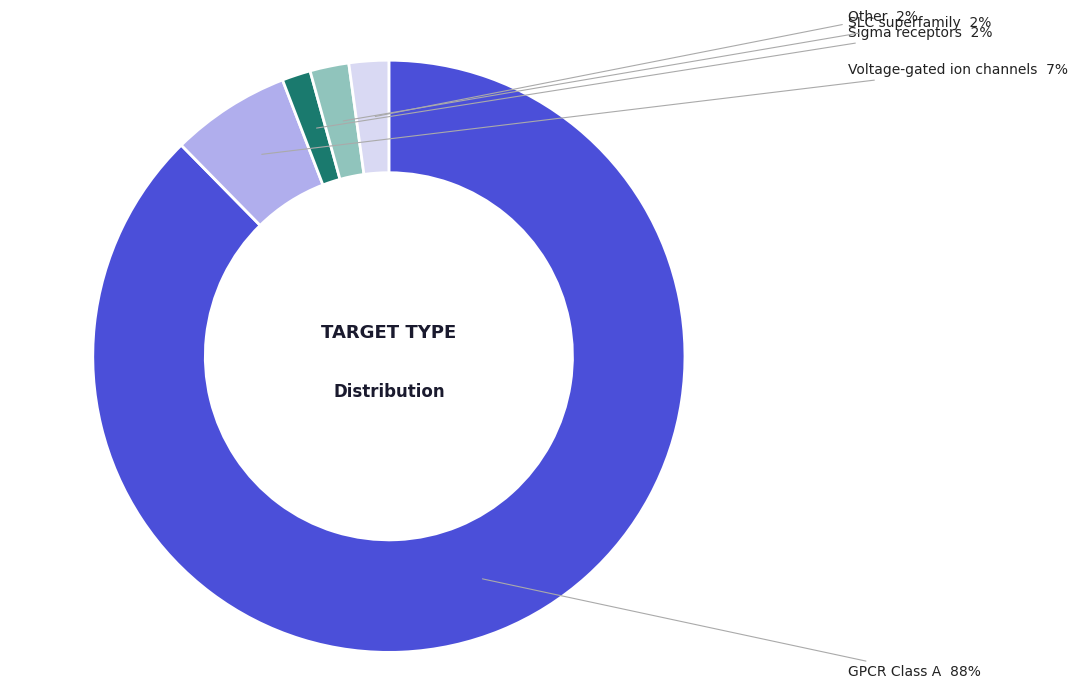

Is there any slice that represents more than half of the pie?

Yes